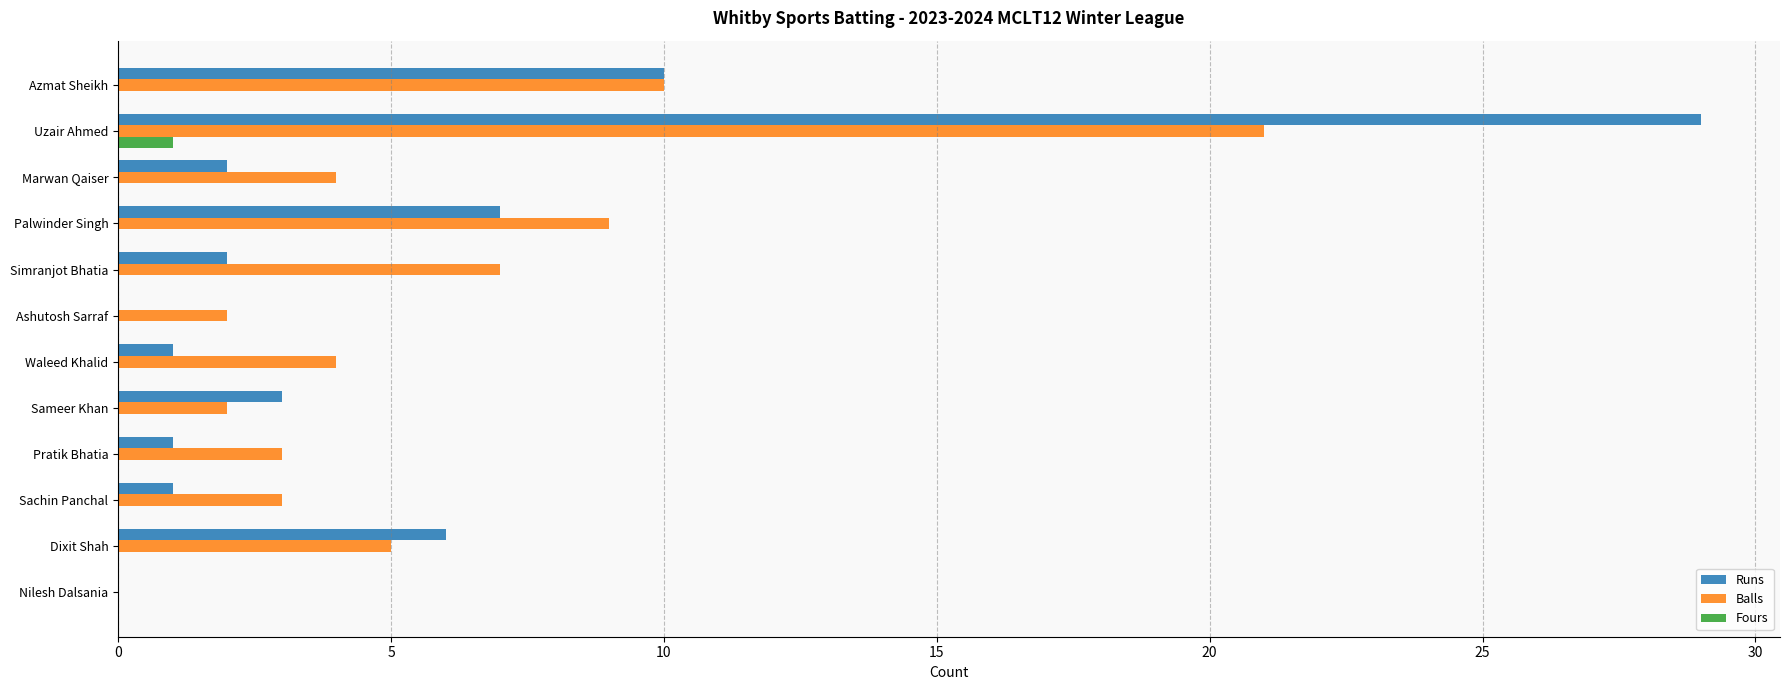

What is the sum of all Runs values?

62